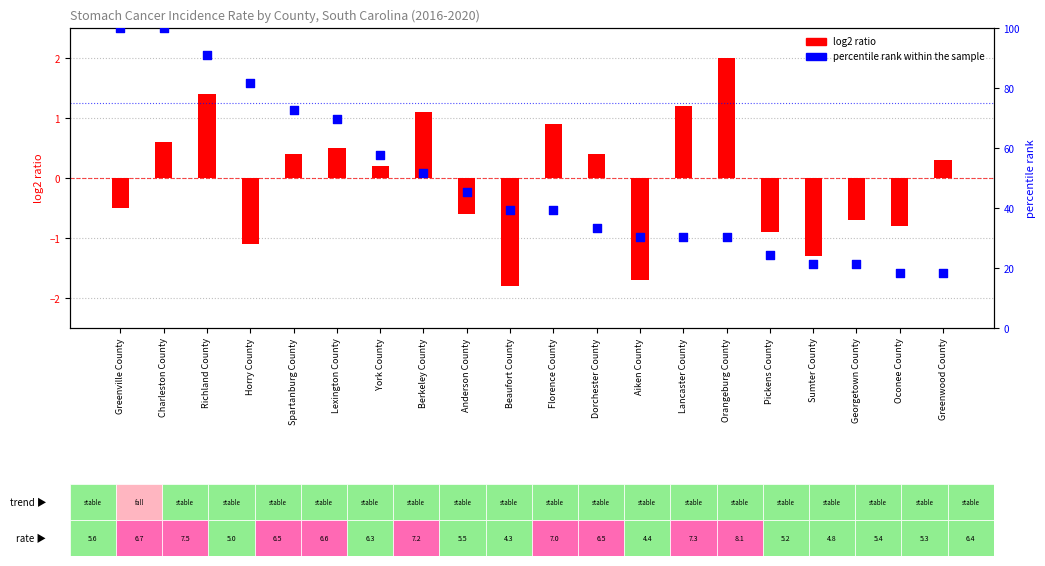

Which series contains the highest Y value?

percentile rank within the sample